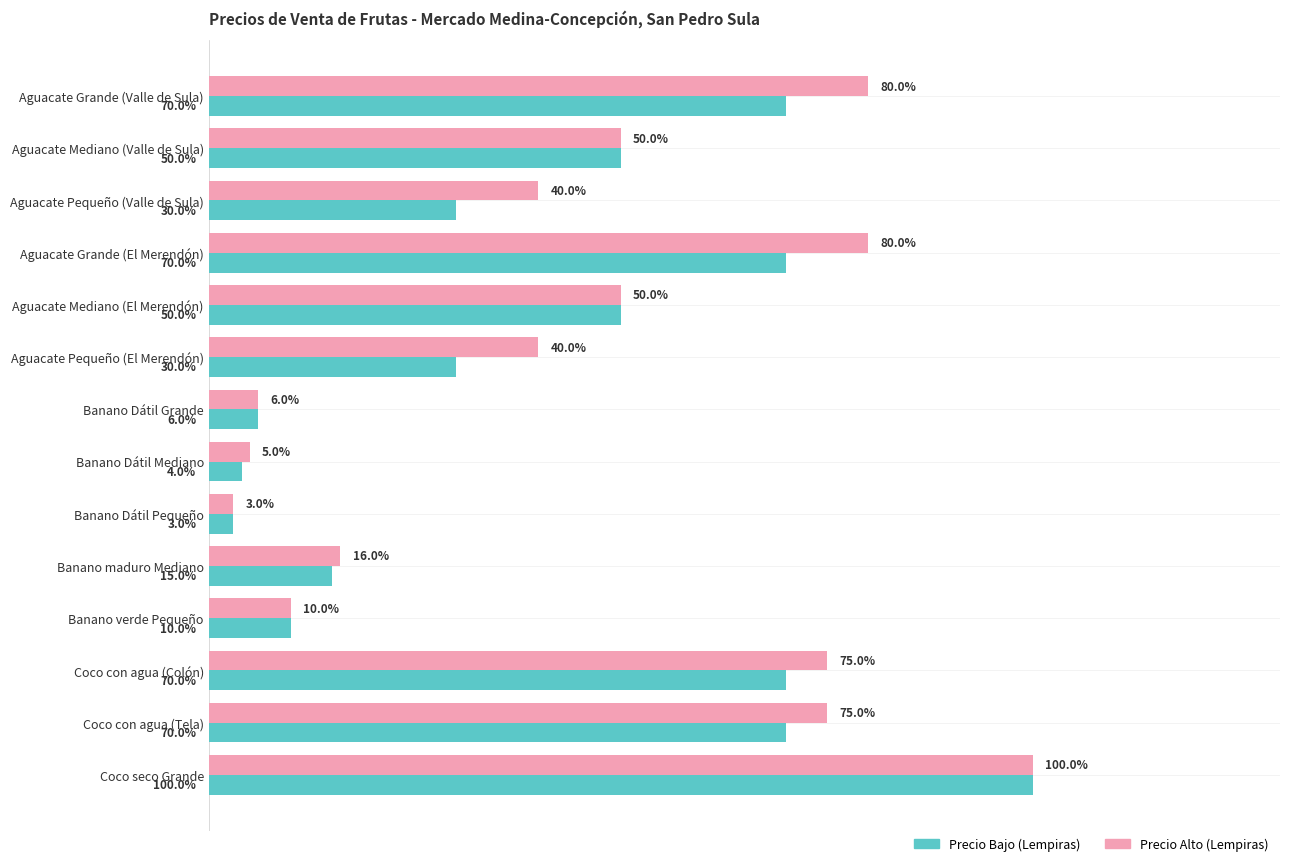

Which label corresponds to the smallest value in the chart?

Banano Dátil Pequeño